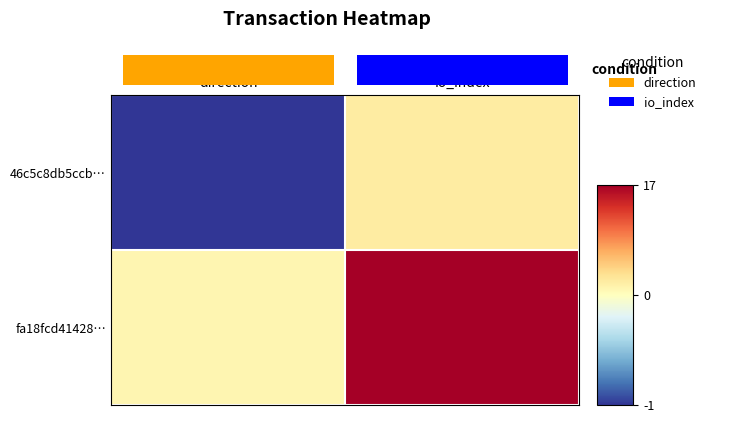

Reading right to left, what are all the values shown in this chart?

46c5c8db5ccb…: io_index=2	direction=-1
fa18fcd41428…: io_index=17	direction=1